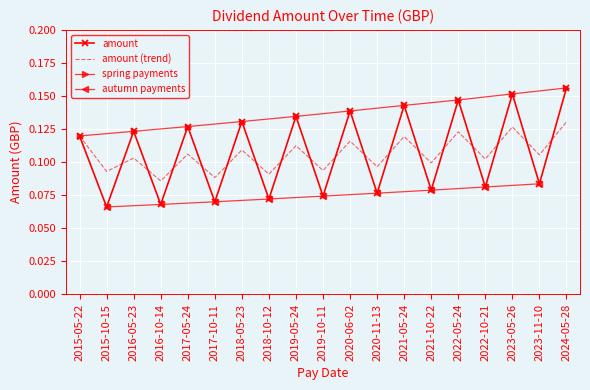

The value of amount at 2019-10-11 is 0.0. True or false?

False